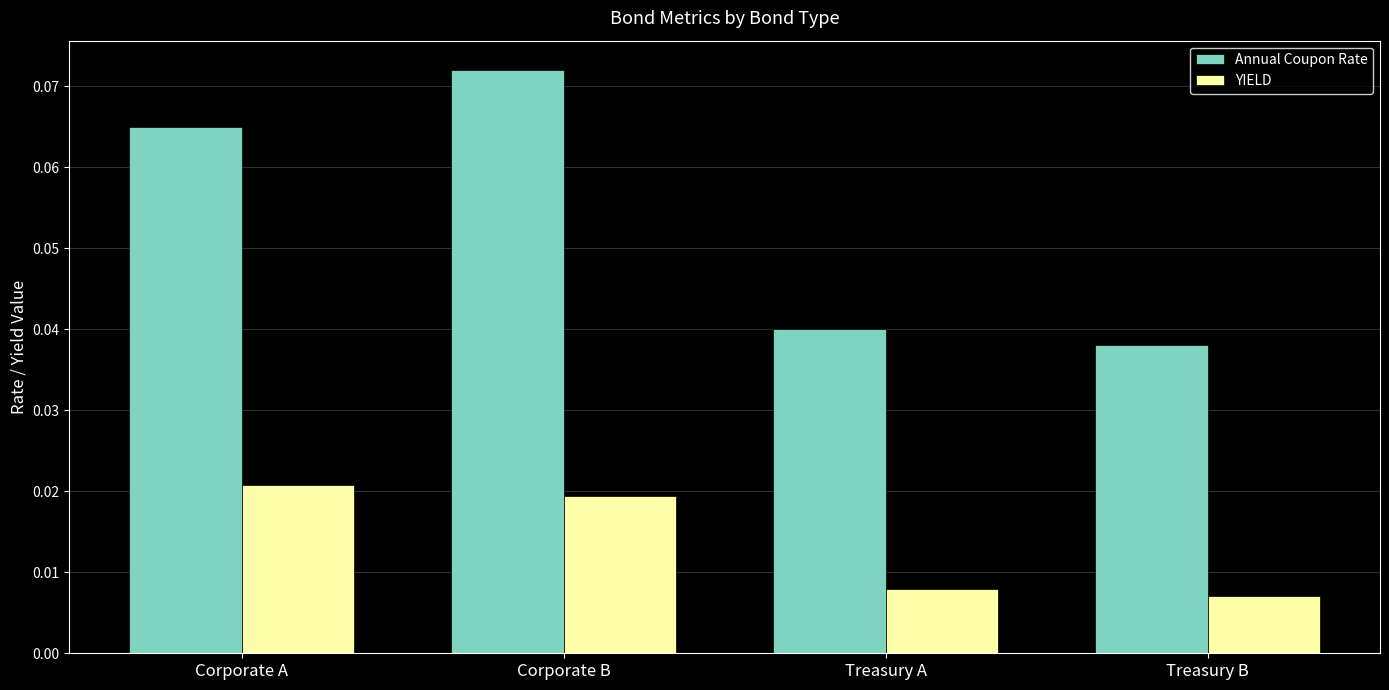

Rank the series by their average value, from highest to lowest.

Annual Coupon Rate, YIELD